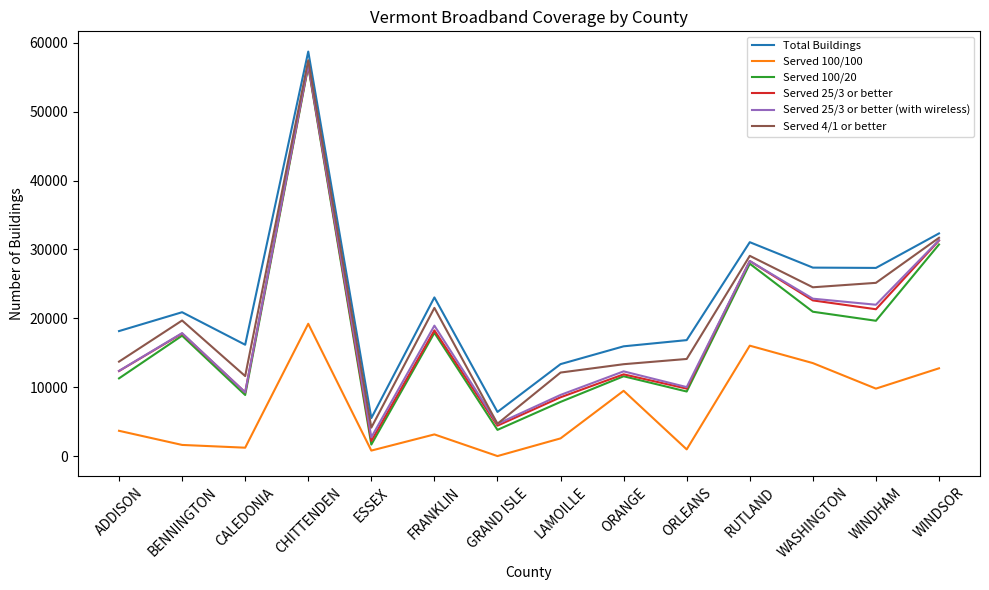

What is the greatest value displayed?

58722